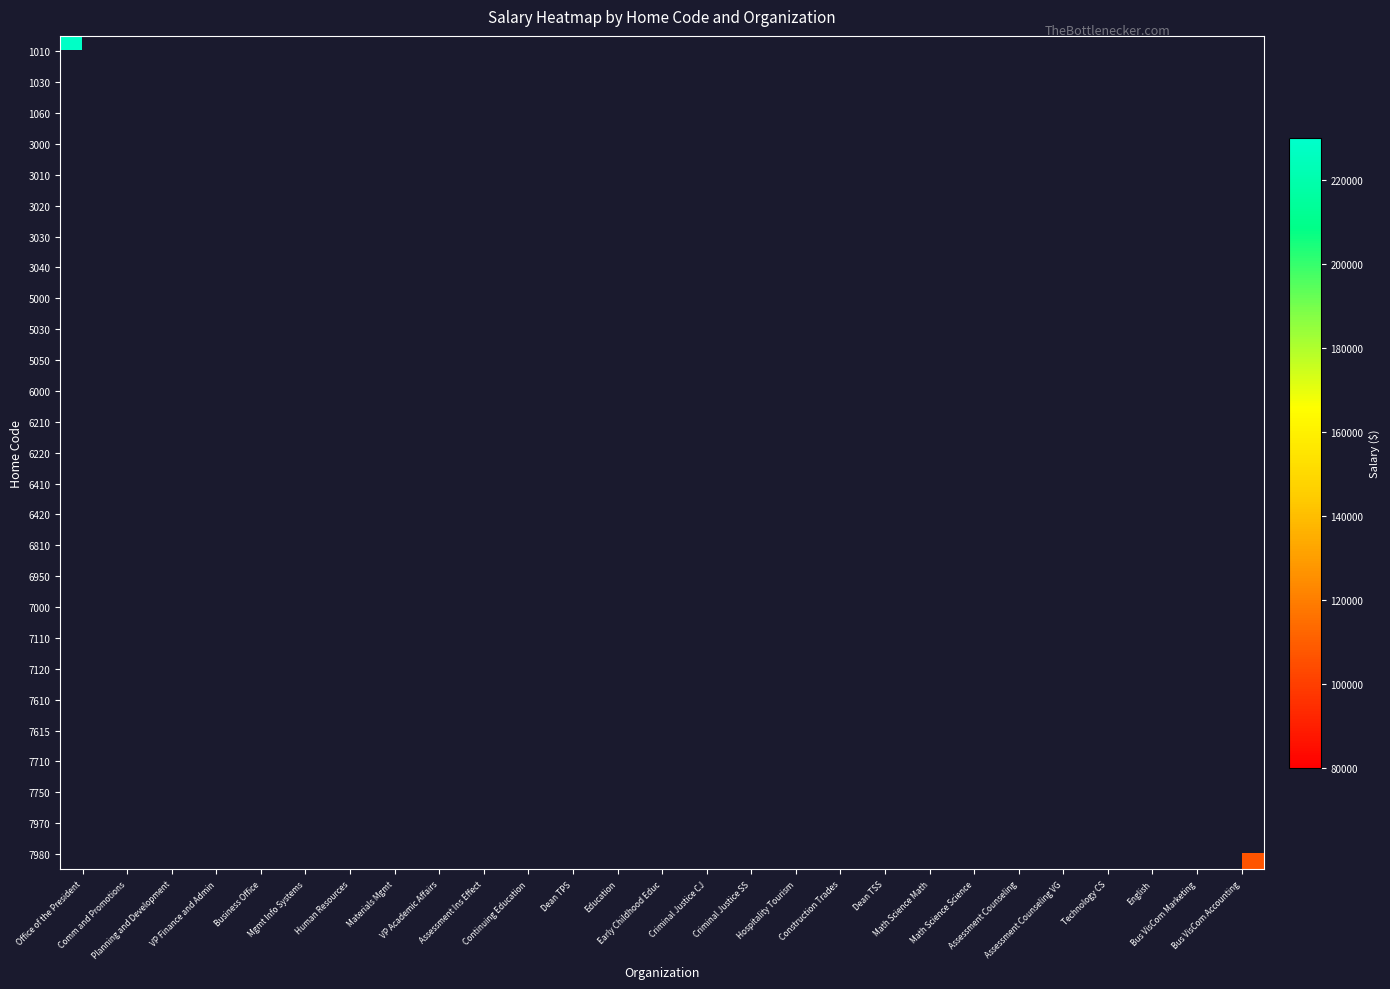

Reading right to left, transcribe all the data shown in this chart.

1010: Bus VisCom Accounting=0	Bus VisCom Marketing=0	English=0	Technology CS=0	Assessment Counseling VG=0	Assessment Counseling=0	Math Science Science=0	Math Science Math=0	Dean TSS=0	Construction Trades=0	Hospitality Tourism=0	Criminal Justice SS=0	Criminal Justice CJ=0	Early Childhood Educ=0	Education=0	Dean TPS=0	Continuing Education=0	Assessment Ins Effect=0	VP Academic Affairs=0	Materials Mgmt=0	Human Resources=0	Mgmt Info Systems=0	Business Office=0	VP Finance and Admin=0	Planning and Development=0	Comm and Promotions=0	Office of the President=228165
1030: Bus VisCom Accounting=0	Bus VisCom Marketing=0	English=0	Technology CS=0	Assessment Counseling VG=0	Assessment Counseling=0	Math Science Science=0	Math Science Math=0	Dean TSS=0	Construction Trades=0	Hospitality Tourism=0	Criminal Justice SS=0	Criminal Justice CJ=0	Early Childhood Educ=0	Education=0	Dean TPS=0	Continuing Education=0	Assessment Ins Effect=0	VP Academic Affairs=0	Materials Mgmt=0	Human Resources=0	Mgmt Info Systems=0	Business Office=0	VP Finance and Admin=0	Planning and Development=0	Comm and Promotions=97830	Office of the President=0
1060: Bus VisCom Accounting=0	Bus VisCom Marketing=0	English=0	Technology CS=0	Assessment Counseling VG=0	Assessment Counseling=0	Math Science Science=0	Math Science Math=0	Dean TSS=0	Construction Trades=0	Hospitality Tourism=0	Criminal Justice SS=0	Criminal Justice CJ=0	Early Childhood Educ=0	Education=0	Dean TPS=0	Continuing Education=0	Assessment Ins Effect=0	VP Academic Affairs=0	Materials Mgmt=0	Human Resources=0	Mgmt Info Systems=0	Business Office=0	VP Finance and Admin=0	Planning and Development=97830	Comm and Promotions=0	Office of the President=0
3000: Bus VisCom Accounting=0	Bus VisCom Marketing=0	English=0	Technology CS=0	Assessment Counseling VG=0	Assessment Counseling=0	Math Science Science=0	Math Science Math=0	Dean TSS=0	Construction Trades=0	Hospitality Tourism=0	Criminal Justice SS=0	Criminal Justice CJ=0	Early Childhood Educ=0	Education=0	Dean TPS=0	Continuing Education=0	Assessment Ins Effect=0	VP Academic Affairs=0	Materials Mgmt=0	Human Resources=0	Mgmt Info Systems=0	Business Office=0	VP Finance and Admin=117941	Planning and Development=0	Comm and Promotions=0	Office of the President=0
3010: Bus VisCom Accounting=0	Bus VisCom Marketing=0	English=0	Technology CS=0	Assessment Counseling VG=0	Assessment Counseling=0	Math Science Science=0	Math Science Math=0	Dean TSS=0	Construction Trades=0	Hospitality Tourism=0	Criminal Justice SS=0	Criminal Justice CJ=0	Early Childhood Educ=0	Education=0	Dean TPS=0	Continuing Education=0	Assessment Ins Effect=0	VP Academic Affairs=0	Materials Mgmt=0	Human Resources=0	Mgmt Info Systems=0	Business Office=102071	VP Finance and Admin=0	Planning and Development=0	Comm and Promotions=0	Office of the President=0
3020: Bus VisCom Accounting=0	Bus VisCom Marketing=0	English=0	Technology CS=0	Assessment Counseling VG=0	Assessment Counseling=0	Math Science Science=0	Math Science Math=0	Dean TSS=0	Construction Trades=0	Hospitality Tourism=0	Criminal Justice SS=0	Criminal Justice CJ=0	Early Childhood Educ=0	Education=0	Dean TPS=0	Continuing Education=0	Assessment Ins Effect=0	VP Academic Affairs=0	Materials Mgmt=0	Human Resources=0	Mgmt Info Systems=91505	Business Office=0	VP Finance and Admin=0	Planning and Development=0	Comm and Promotions=0	Office of the President=0
3030: Bus VisCom Accounting=0	Bus VisCom Marketing=0	English=0	Technology CS=0	Assessment Counseling VG=0	Assessment Counseling=0	Math Science Science=0	Math Science Math=0	Dean TSS=0	Construction Trades=0	Hospitality Tourism=0	Criminal Justice SS=0	Criminal Justice CJ=0	Early Childhood Educ=0	Education=0	Dean TPS=0	Continuing Education=0	Assessment Ins Effect=0	VP Academic Affairs=0	Materials Mgmt=0	Human Resources=95204	Mgmt Info Systems=0	Business Office=0	VP Finance and Admin=0	Planning and Development=0	Comm and Promotions=0	Office of the President=0
3040: Bus VisCom Accounting=0	Bus VisCom Marketing=0	English=0	Technology CS=0	Assessment Counseling VG=0	Assessment Counseling=0	Math Science Science=0	Math Science Math=0	Dean TSS=0	Construction Trades=0	Hospitality Tourism=0	Criminal Justice SS=0	Criminal Justice CJ=0	Early Childhood Educ=0	Education=0	Dean TPS=0	Continuing Education=0	Assessment Ins Effect=0	VP Academic Affairs=0	Materials Mgmt=92607	Human Resources=0	Mgmt Info Systems=0	Business Office=0	VP Finance and Admin=0	Planning and Development=0	Comm and Promotions=0	Office of the President=0
5000: Bus VisCom Accounting=0	Bus VisCom Marketing=0	English=0	Technology CS=0	Assessment Counseling VG=0	Assessment Counseling=0	Math Science Science=0	Math Science Math=0	Dean TSS=0	Construction Trades=0	Hospitality Tourism=0	Criminal Justice SS=0	Criminal Justice CJ=0	Early Childhood Educ=0	Education=0	Dean TPS=0	Continuing Education=0	Assessment Ins Effect=0	VP Academic Affairs=148244	Materials Mgmt=0	Human Resources=0	Mgmt Info Systems=0	Business Office=0	VP Finance and Admin=0	Planning and Development=0	Comm and Promotions=0	Office of the President=0
5030: Bus VisCom Accounting=0	Bus VisCom Marketing=0	English=0	Technology CS=0	Assessment Counseling VG=0	Assessment Counseling=0	Math Science Science=0	Math Science Math=0	Dean TSS=0	Construction Trades=0	Hospitality Tourism=0	Criminal Justice SS=0	Criminal Justice CJ=0	Early Childhood Educ=0	Education=0	Dean TPS=0	Continuing Education=0	Assessment Ins Effect=97830	VP Academic Affairs=0	Materials Mgmt=0	Human Resources=0	Mgmt Info Systems=0	Business Office=0	VP Finance and Admin=0	Planning and Development=0	Comm and Promotions=0	Office of the President=0
5050: Bus VisCom Accounting=0	Bus VisCom Marketing=0	English=0	Technology CS=0	Assessment Counseling VG=0	Assessment Counseling=0	Math Science Science=0	Math Science Math=0	Dean TSS=0	Construction Trades=0	Hospitality Tourism=0	Criminal Justice SS=0	Criminal Justice CJ=0	Early Childhood Educ=0	Education=0	Dean TPS=0	Continuing Education=97830	Assessment Ins Effect=0	VP Academic Affairs=0	Materials Mgmt=0	Human Resources=0	Mgmt Info Systems=0	Business Office=0	VP Finance and Admin=0	Planning and Development=0	Comm and Promotions=0	Office of the President=0
6000: Bus VisCom Accounting=0	Bus VisCom Marketing=0	English=0	Technology CS=0	Assessment Counseling VG=0	Assessment Counseling=0	Math Science Science=0	Math Science Math=0	Dean TSS=0	Construction Trades=0	Hospitality Tourism=0	Criminal Justice SS=0	Criminal Justice CJ=0	Early Childhood Educ=0	Education=0	Dean TPS=111653	Continuing Education=0	Assessment Ins Effect=0	VP Academic Affairs=0	Materials Mgmt=0	Human Resources=0	Mgmt Info Systems=0	Business Office=0	VP Finance and Admin=0	Planning and Development=0	Comm and Promotions=0	Office of the President=0
6210: Bus VisCom Accounting=0	Bus VisCom Marketing=0	English=0	Technology CS=0	Assessment Counseling VG=0	Assessment Counseling=0	Math Science Science=0	Math Science Math=0	Dean TSS=0	Construction Trades=0	Hospitality Tourism=0	Criminal Justice SS=0	Criminal Justice CJ=0	Early Childhood Educ=0	Education=97983	Dean TPS=0	Continuing Education=0	Assessment Ins Effect=0	VP Academic Affairs=0	Materials Mgmt=0	Human Resources=0	Mgmt Info Systems=0	Business Office=0	VP Finance and Admin=0	Planning and Development=0	Comm and Promotions=0	Office of the President=0
6220: Bus VisCom Accounting=0	Bus VisCom Marketing=0	English=0	Technology CS=0	Assessment Counseling VG=0	Assessment Counseling=0	Math Science Science=0	Math Science Math=0	Dean TSS=0	Construction Trades=0	Hospitality Tourism=0	Criminal Justice SS=0	Criminal Justice CJ=0	Early Childhood Educ=103272	Education=0	Dean TPS=0	Continuing Education=0	Assessment Ins Effect=0	VP Academic Affairs=0	Materials Mgmt=0	Human Resources=0	Mgmt Info Systems=0	Business Office=0	VP Finance and Admin=0	Planning and Development=0	Comm and Promotions=0	Office of the President=0
6410: Bus VisCom Accounting=0	Bus VisCom Marketing=0	English=0	Technology CS=0	Assessment Counseling VG=0	Assessment Counseling=0	Math Science Science=0	Math Science Math=0	Dean TSS=0	Construction Trades=0	Hospitality Tourism=0	Criminal Justice SS=0	Criminal Justice CJ=111829	Early Childhood Educ=0	Education=0	Dean TPS=0	Continuing Education=0	Assessment Ins Effect=0	VP Academic Affairs=0	Materials Mgmt=0	Human Resources=0	Mgmt Info Systems=0	Business Office=0	VP Finance and Admin=0	Planning and Development=0	Comm and Promotions=0	Office of the President=0
6420: Bus VisCom Accounting=0	Bus VisCom Marketing=0	English=0	Technology CS=0	Assessment Counseling VG=0	Assessment Counseling=0	Math Science Science=0	Math Science Math=0	Dean TSS=0	Construction Trades=0	Hospitality Tourism=0	Criminal Justice SS=85242	Criminal Justice CJ=0	Early Childhood Educ=0	Education=0	Dean TPS=0	Continuing Education=0	Assessment Ins Effect=0	VP Academic Affairs=0	Materials Mgmt=0	Human Resources=0	Mgmt Info Systems=0	Business Office=0	VP Finance and Admin=0	Planning and Development=0	Comm and Promotions=0	Office of the President=0
6810: Bus VisCom Accounting=0	Bus VisCom Marketing=0	English=0	Technology CS=0	Assessment Counseling VG=0	Assessment Counseling=0	Math Science Science=0	Math Science Math=0	Dean TSS=0	Construction Trades=0	Hospitality Tourism=111829	Criminal Justice SS=0	Criminal Justice CJ=0	Early Childhood Educ=0	Education=0	Dean TPS=0	Continuing Education=0	Assessment Ins Effect=0	VP Academic Affairs=0	Materials Mgmt=0	Human Resources=0	Mgmt Info Systems=0	Business Office=0	VP Finance and Admin=0	Planning and Development=0	Comm and Promotions=0	Office of the President=0
6950: Bus VisCom Accounting=0	Bus VisCom Marketing=0	English=0	Technology CS=0	Assessment Counseling VG=0	Assessment Counseling=0	Math Science Science=0	Math Science Math=0	Dean TSS=0	Construction Trades=84398	Hospitality Tourism=0	Criminal Justice SS=0	Criminal Justice CJ=0	Early Childhood Educ=0	Education=0	Dean TPS=0	Continuing Education=0	Assessment Ins Effect=0	VP Academic Affairs=0	Materials Mgmt=0	Human Resources=0	Mgmt Info Systems=0	Business Office=0	VP Finance and Admin=0	Planning and Development=0	Comm and Promotions=0	Office of the President=0
7000: Bus VisCom Accounting=0	Bus VisCom Marketing=0	English=0	Technology CS=0	Assessment Counseling VG=0	Assessment Counseling=0	Math Science Science=0	Math Science Math=0	Dean TSS=110547	Construction Trades=0	Hospitality Tourism=0	Criminal Justice SS=0	Criminal Justice CJ=0	Early Childhood Educ=0	Education=0	Dean TPS=0	Continuing Education=0	Assessment Ins Effect=0	VP Academic Affairs=0	Materials Mgmt=0	Human Resources=0	Mgmt Info Systems=0	Business Office=0	VP Finance and Admin=0	Planning and Development=0	Comm and Promotions=0	Office of the President=0
7110: Bus VisCom Accounting=0	Bus VisCom Marketing=0	English=0	Technology CS=0	Assessment Counseling VG=0	Assessment Counseling=0	Math Science Science=0	Math Science Math=89843	Dean TSS=0	Construction Trades=0	Hospitality Tourism=0	Criminal Justice SS=0	Criminal Justice CJ=0	Early Childhood Educ=0	Education=0	Dean TPS=0	Continuing Education=0	Assessment Ins Effect=0	VP Academic Affairs=0	Materials Mgmt=0	Human Resources=0	Mgmt Info Systems=0	Business Office=0	VP Finance and Admin=0	Planning and Development=0	Comm and Promotions=0	Office of the President=0
7120: Bus VisCom Accounting=0	Bus VisCom Marketing=0	English=0	Technology CS=0	Assessment Counseling VG=0	Assessment Counseling=0	Math Science Science=92565	Math Science Math=0	Dean TSS=0	Construction Trades=0	Hospitality Tourism=0	Criminal Justice SS=0	Criminal Justice CJ=0	Early Childhood Educ=0	Education=0	Dean TPS=0	Continuing Education=0	Assessment Ins Effect=0	VP Academic Affairs=0	Materials Mgmt=0	Human Resources=0	Mgmt Info Systems=0	Business Office=0	VP Finance and Admin=0	Planning and Development=0	Comm and Promotions=0	Office of the President=0
7610: Bus VisCom Accounting=0	Bus VisCom Marketing=0	English=0	Technology CS=0	Assessment Counseling VG=0	Assessment Counseling=95102	Math Science Science=0	Math Science Math=0	Dean TSS=0	Construction Trades=0	Hospitality Tourism=0	Criminal Justice SS=0	Criminal Justice CJ=0	Early Childhood Educ=0	Education=0	Dean TPS=0	Continuing Education=0	Assessment Ins Effect=0	VP Academic Affairs=0	Materials Mgmt=0	Human Resources=0	Mgmt Info Systems=0	Business Office=0	VP Finance and Admin=0	Planning and Development=0	Comm and Promotions=0	Office of the President=0
7615: Bus VisCom Accounting=0	Bus VisCom Marketing=0	English=0	Technology CS=0	Assessment Counseling VG=89590	Assessment Counseling=0	Math Science Science=0	Math Science Math=0	Dean TSS=0	Construction Trades=0	Hospitality Tourism=0	Criminal Justice SS=0	Criminal Justice CJ=0	Early Childhood Educ=0	Education=0	Dean TPS=0	Continuing Education=0	Assessment Ins Effect=0	VP Academic Affairs=0	Materials Mgmt=0	Human Resources=0	Mgmt Info Systems=0	Business Office=0	VP Finance and Admin=0	Planning and Development=0	Comm and Promotions=0	Office of the President=0
7710: Bus VisCom Accounting=0	Bus VisCom Marketing=0	English=0	Technology CS=109625	Assessment Counseling VG=0	Assessment Counseling=0	Math Science Science=0	Math Science Math=0	Dean TSS=0	Construction Trades=0	Hospitality Tourism=0	Criminal Justice SS=0	Criminal Justice CJ=0	Early Childhood Educ=0	Education=0	Dean TPS=0	Continuing Education=0	Assessment Ins Effect=0	VP Academic Affairs=0	Materials Mgmt=0	Human Resources=0	Mgmt Info Systems=0	Business Office=0	VP Finance and Admin=0	Planning and Development=0	Comm and Promotions=0	Office of the President=0
7750: Bus VisCom Accounting=0	Bus VisCom Marketing=0	English=101237	Technology CS=0	Assessment Counseling VG=0	Assessment Counseling=0	Math Science Science=0	Math Science Math=0	Dean TSS=0	Construction Trades=0	Hospitality Tourism=0	Criminal Justice SS=0	Criminal Justice CJ=0	Early Childhood Educ=0	Education=0	Dean TPS=0	Continuing Education=0	Assessment Ins Effect=0	VP Academic Affairs=0	Materials Mgmt=0	Human Resources=0	Mgmt Info Systems=0	Business Office=0	VP Finance and Admin=0	Planning and Development=0	Comm and Promotions=0	Office of the President=0
7970: Bus VisCom Accounting=0	Bus VisCom Marketing=100235	English=0	Technology CS=0	Assessment Counseling VG=0	Assessment Counseling=0	Math Science Science=0	Math Science Math=0	Dean TSS=0	Construction Trades=0	Hospitality Tourism=0	Criminal Justice SS=0	Criminal Justice CJ=0	Early Childhood Educ=0	Education=0	Dean TPS=0	Continuing Education=0	Assessment Ins Effect=0	VP Academic Affairs=0	Materials Mgmt=0	Human Resources=0	Mgmt Info Systems=0	Business Office=0	VP Finance and Admin=0	Planning and Development=0	Comm and Promotions=0	Office of the President=0
7980: Bus VisCom Accounting=106401	Bus VisCom Marketing=0	English=0	Technology CS=0	Assessment Counseling VG=0	Assessment Counseling=0	Math Science Science=0	Math Science Math=0	Dean TSS=0	Construction Trades=0	Hospitality Tourism=0	Criminal Justice SS=0	Criminal Justice CJ=0	Early Childhood Educ=0	Education=0	Dean TPS=0	Continuing Education=0	Assessment Ins Effect=0	VP Academic Affairs=0	Materials Mgmt=0	Human Resources=0	Mgmt Info Systems=0	Business Office=0	VP Finance and Admin=0	Planning and Development=0	Comm and Promotions=0	Office of the President=0